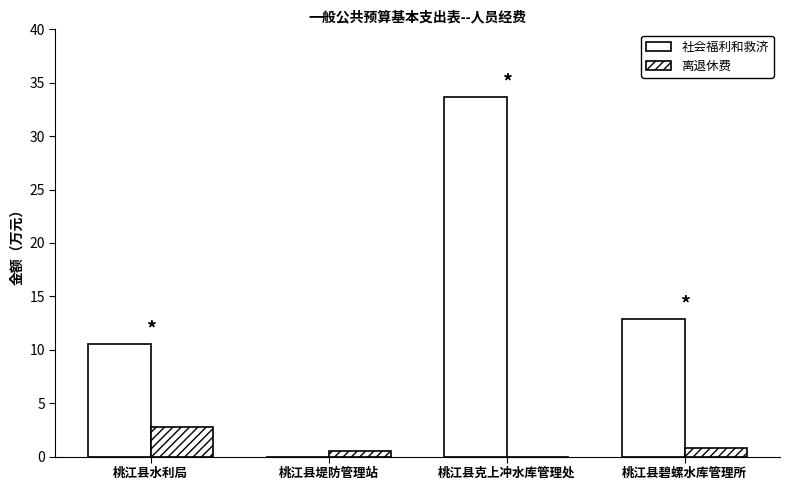

Count the number of data series in this chart.

2